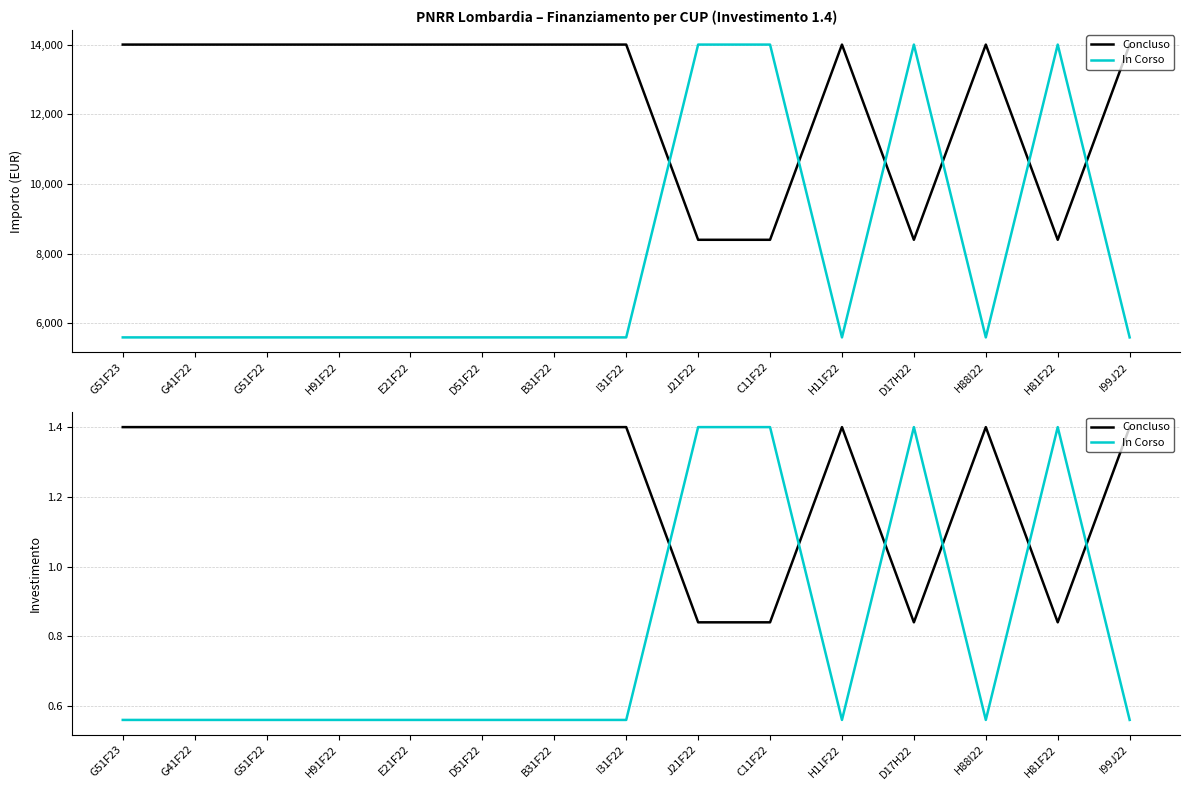

True or false: Concluso has a value of 1.4 at H11F22.

True